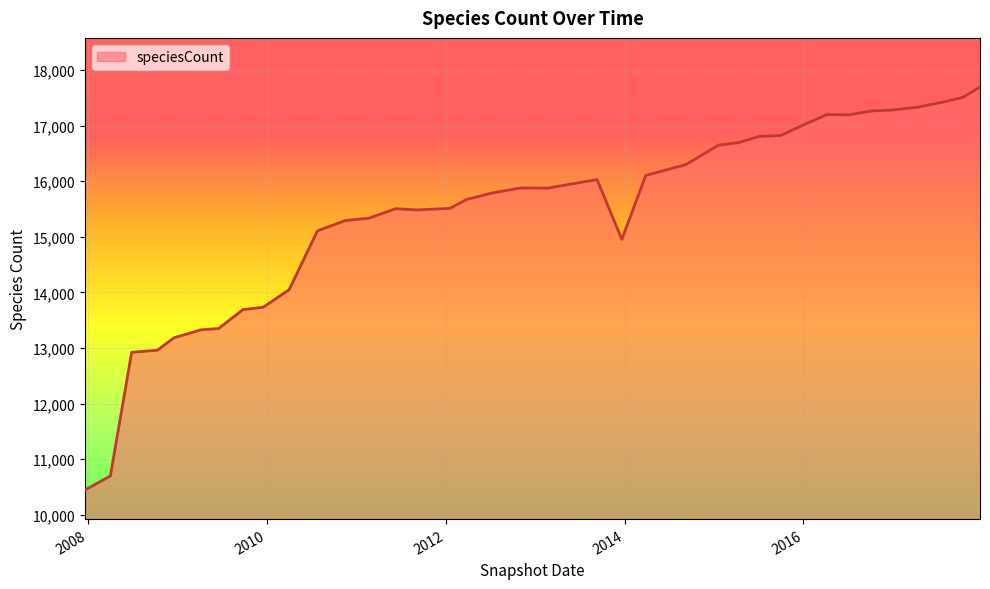

How many series are shown in this chart?

1